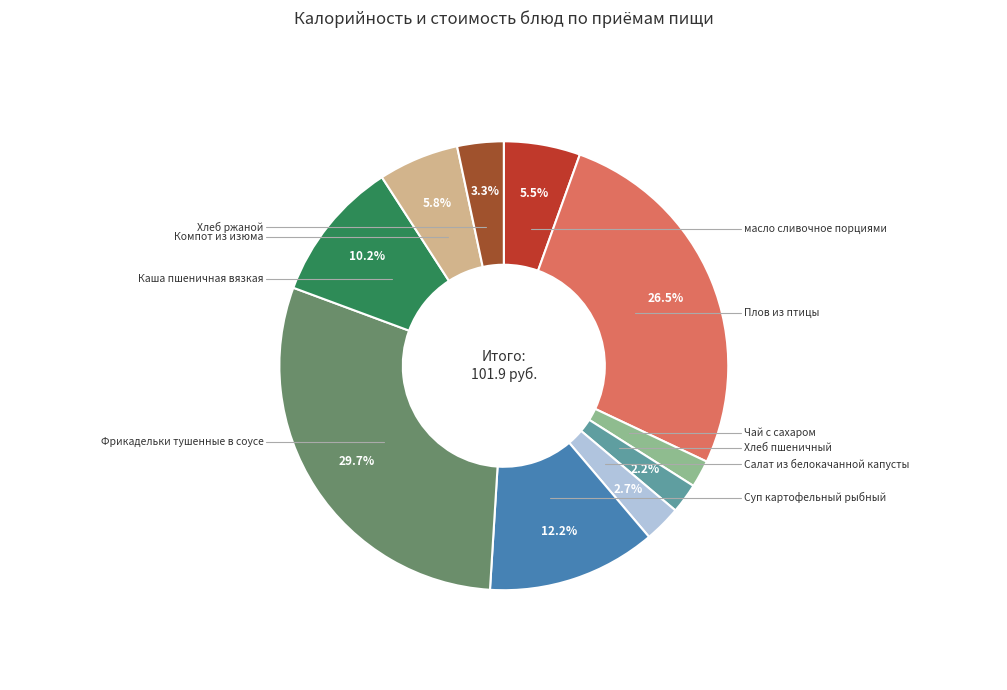

Does any single category account for the majority?

No